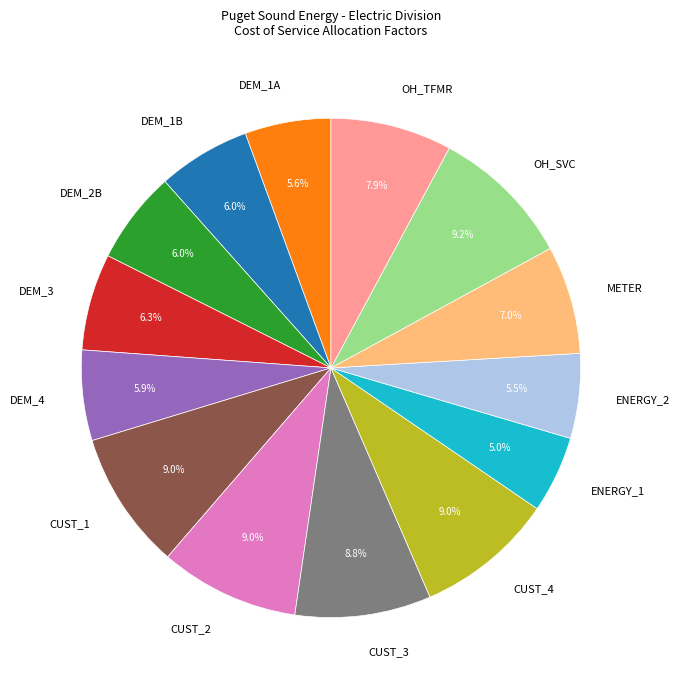

Count the number of slices in the pie.

14